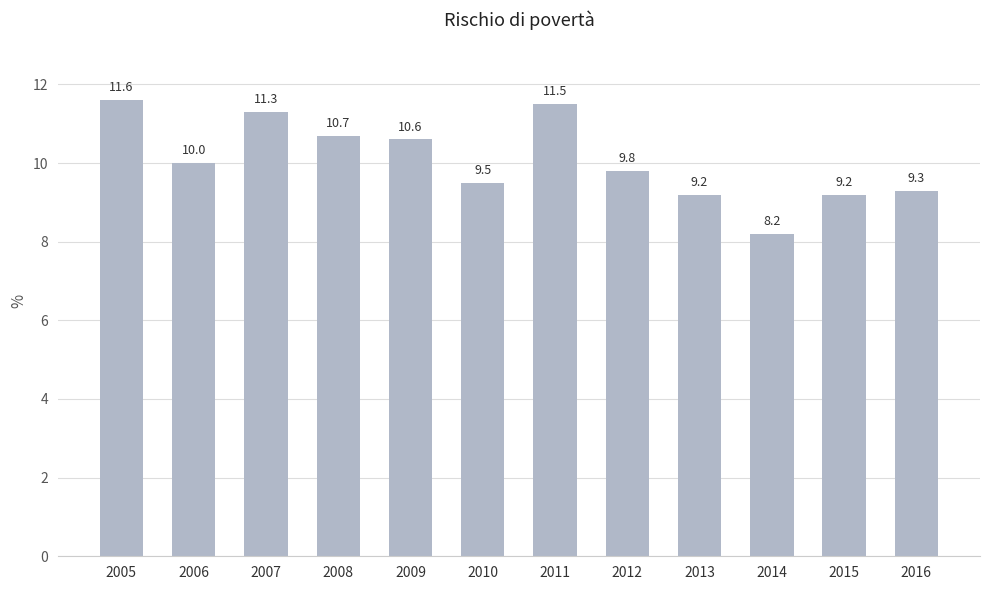

The value at 2015 is 9.2. True or false?

True